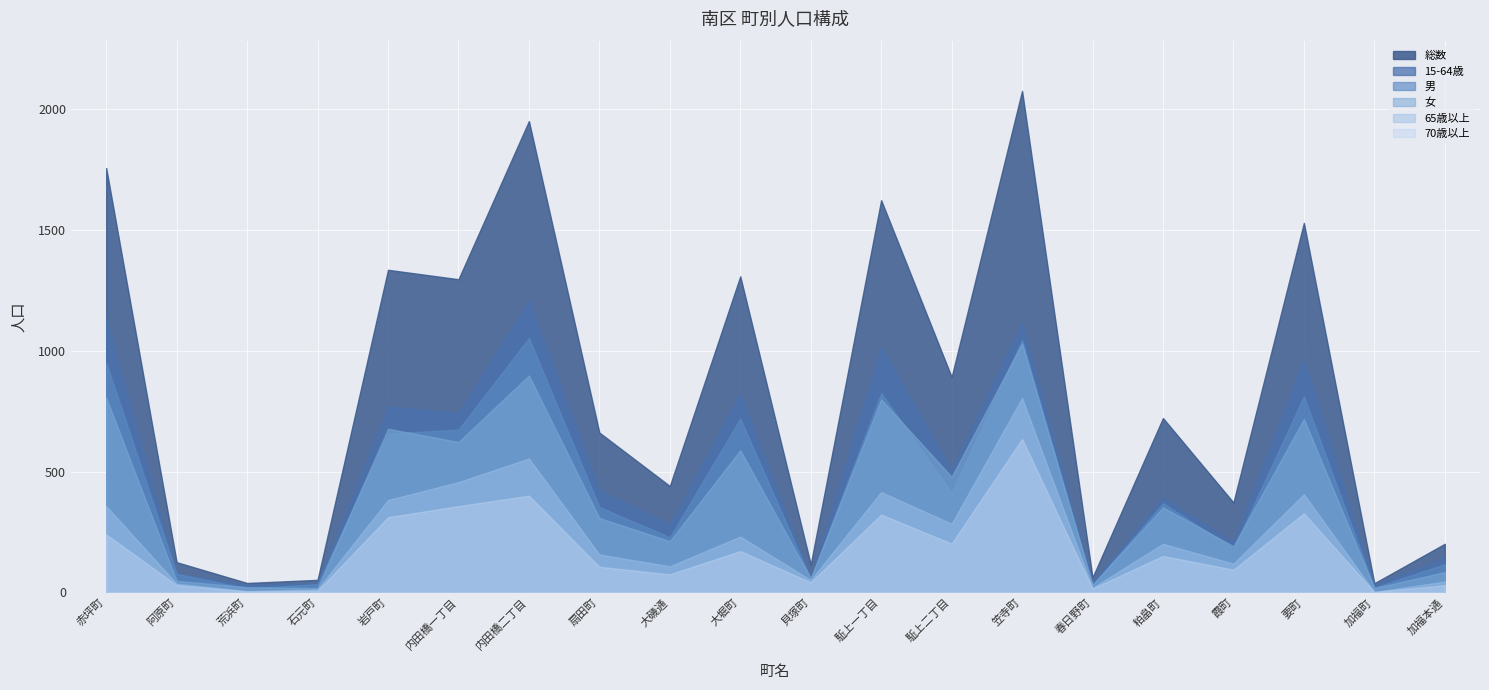

Where does the 70歳以上 series first go above 151?

赤坪町